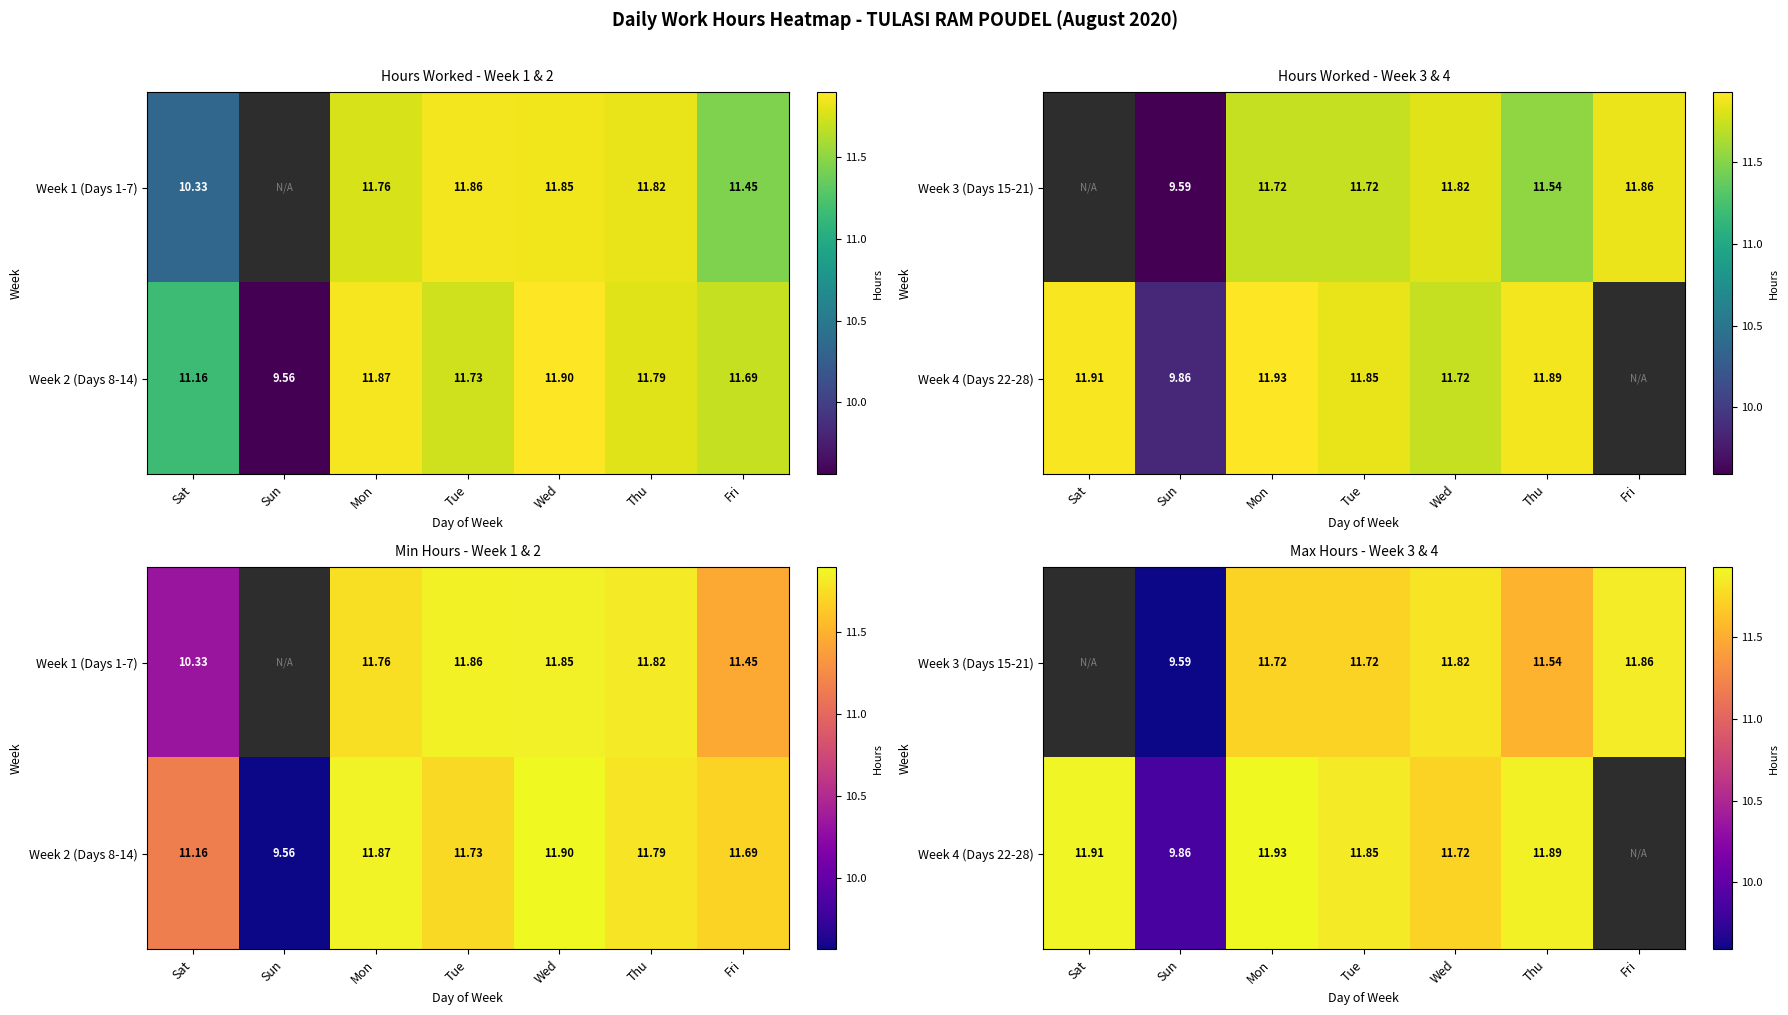

How many data points in Week 3 (Days 15-21) are less than 11?

1